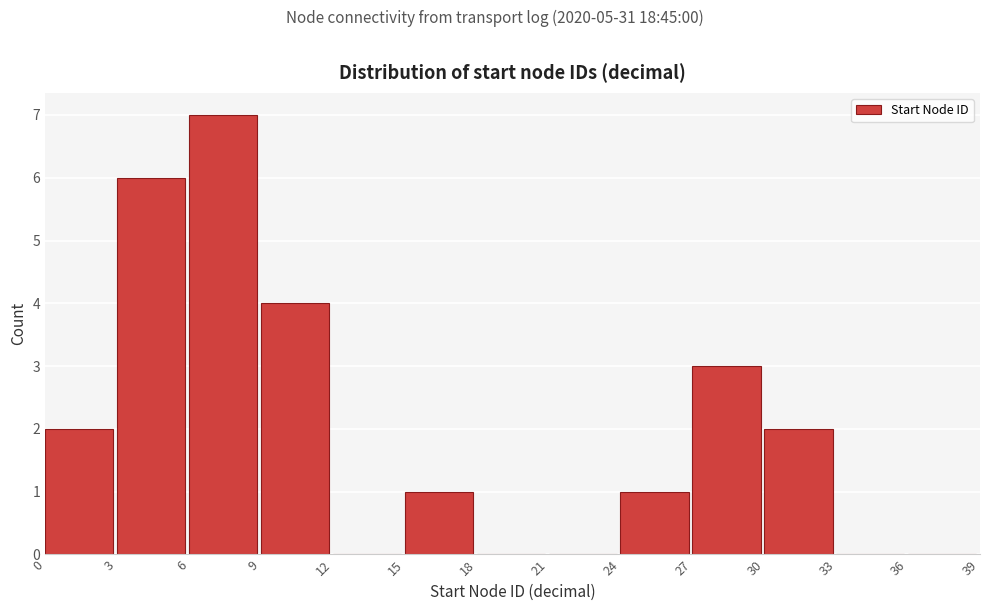

Reading left to right, transcribe this chart: for each bar, give the range it covers on the x-axis and its height. The values are not printed on the chart, so give them approximately, as read against the axis.

0 to 3: 2
3 to 6: 6
6 to 9: 7
9 to 12: 4
12 to 15: 0
15 to 18: 1
18 to 21: 0
21 to 24: 0
24 to 27: 1
27 to 30: 3
30 to 33: 2
33 to 36: 0
36 to 39: 0